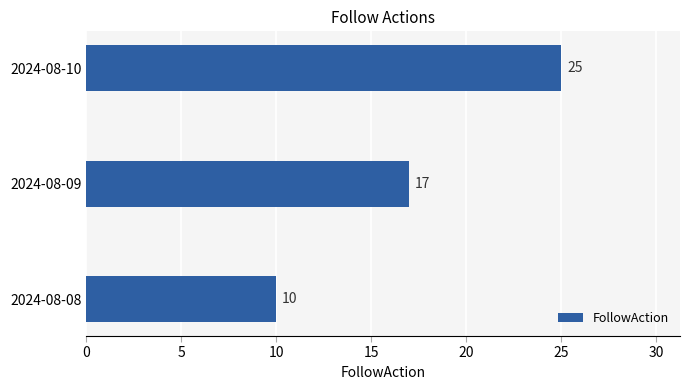

List the labels in order of value, smallest first.

2024-08-08, 2024-08-09, 2024-08-10